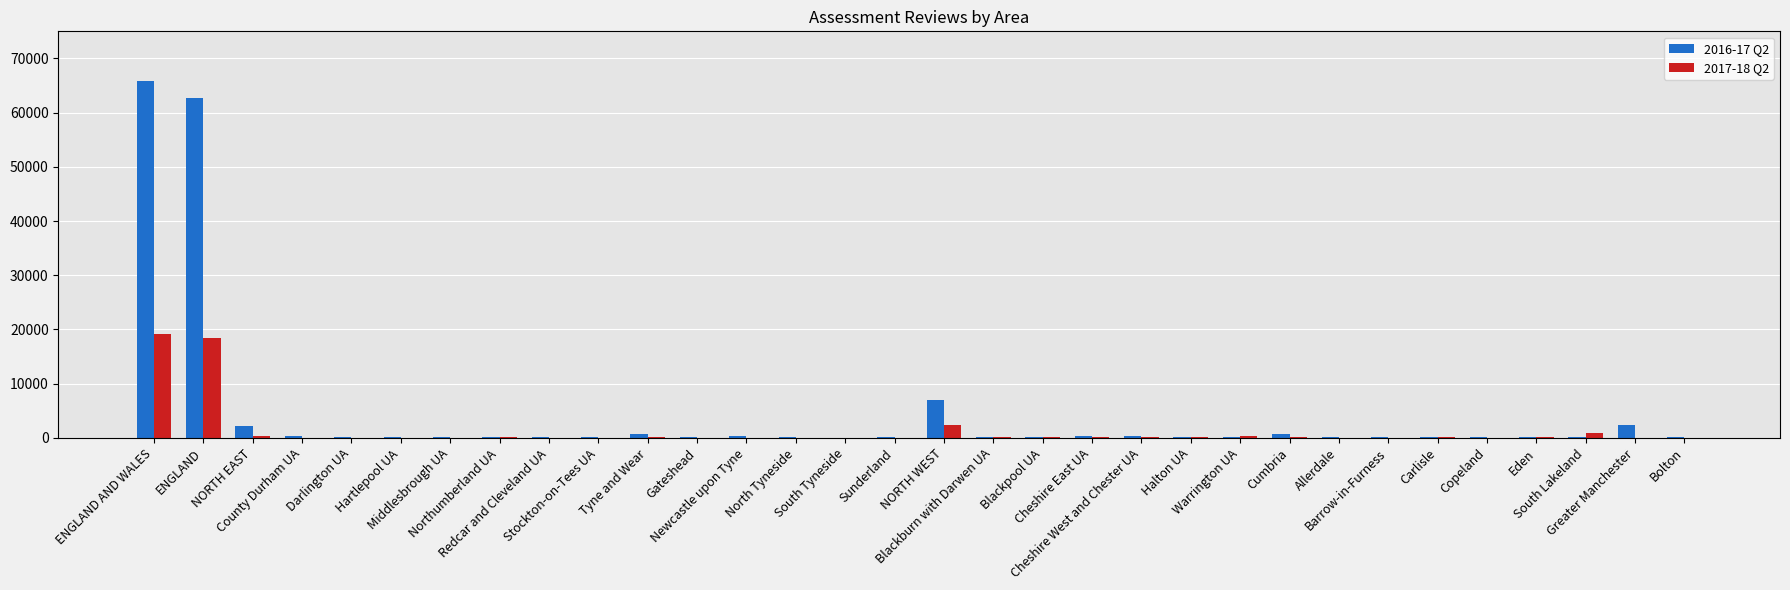

True or false: 2017-18 Q2 has a value of 110 at Tyne and Wear.

True